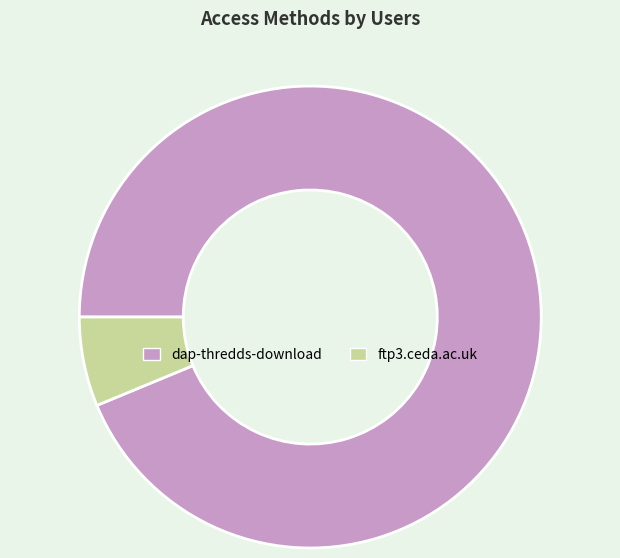

Which slice is the smallest?

ftp3.ceda.ac.uk